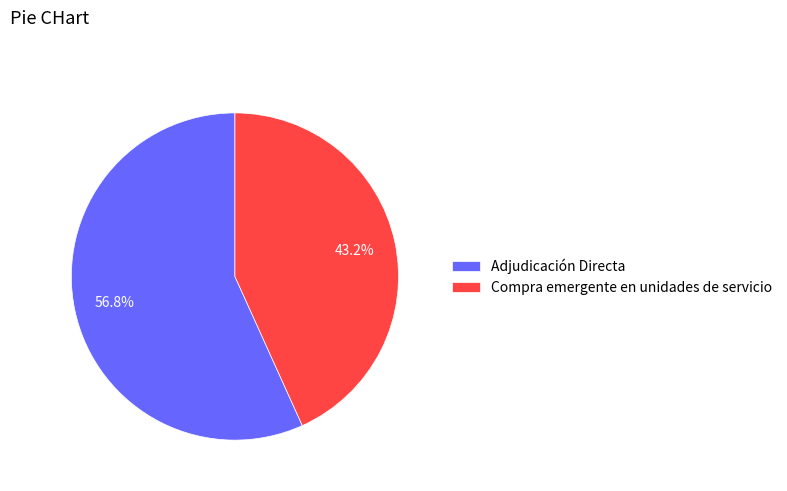

Which category accounts for the majority?

Adjudicación Directa